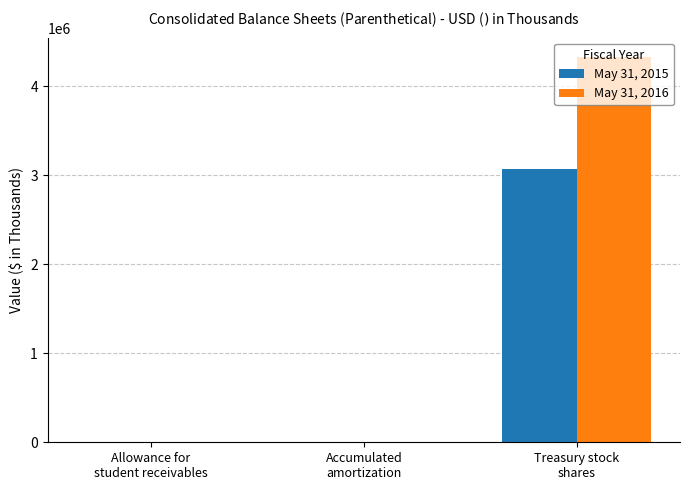

Which series has the largest total across all categories?

May 31, 2016